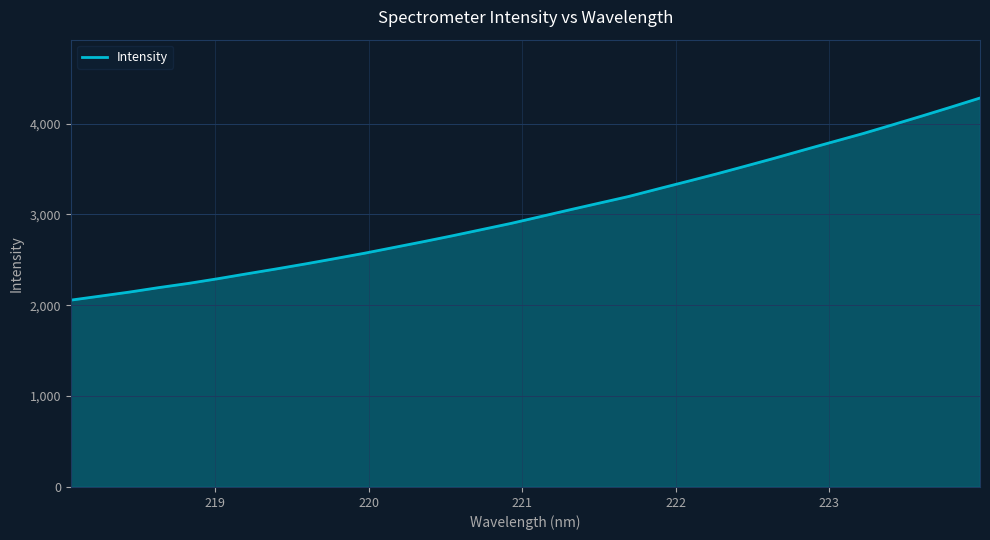

What is the minimum value shown in the chart?

2056.9